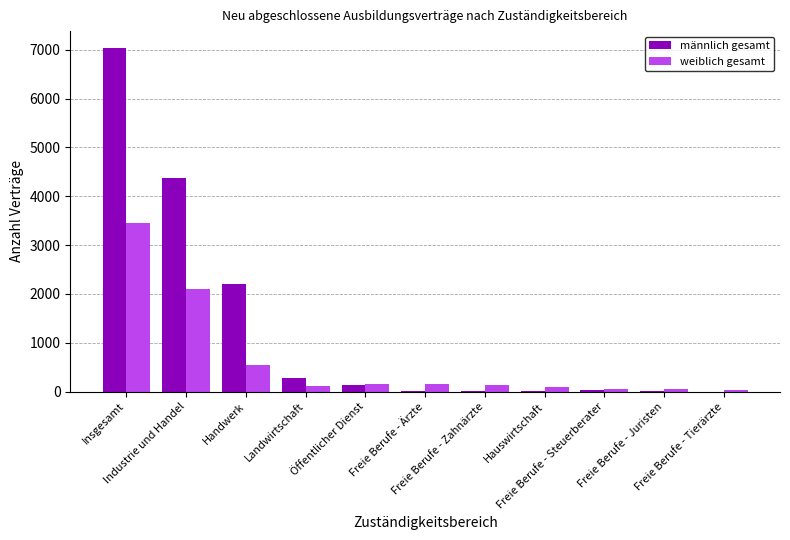

What is the sum of all männlich gesamt values?

14067